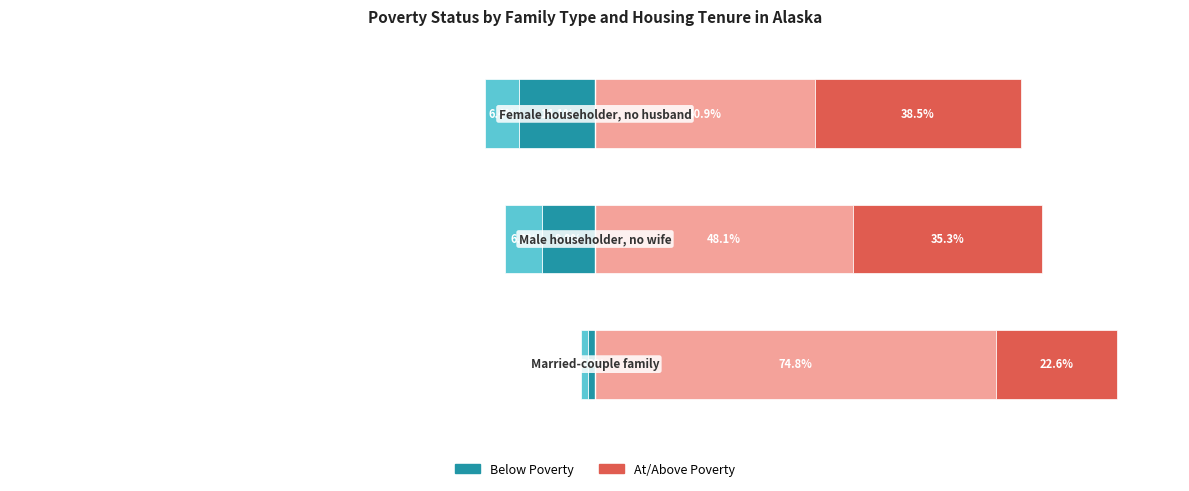

Is the value of At/Above Poverty - Owner occupied at 0 greater than the value of At/Above Poverty - Renter occupied at 1?

Yes